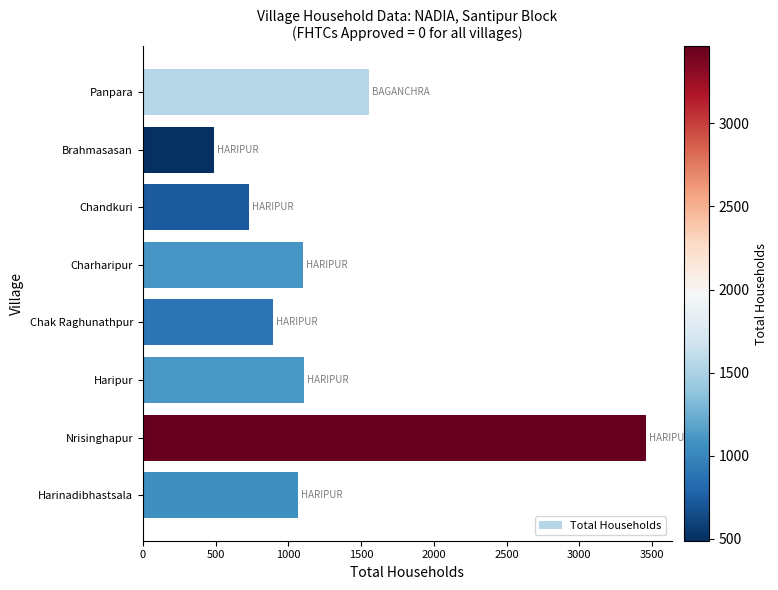

What is the greatest value displayed?

3462